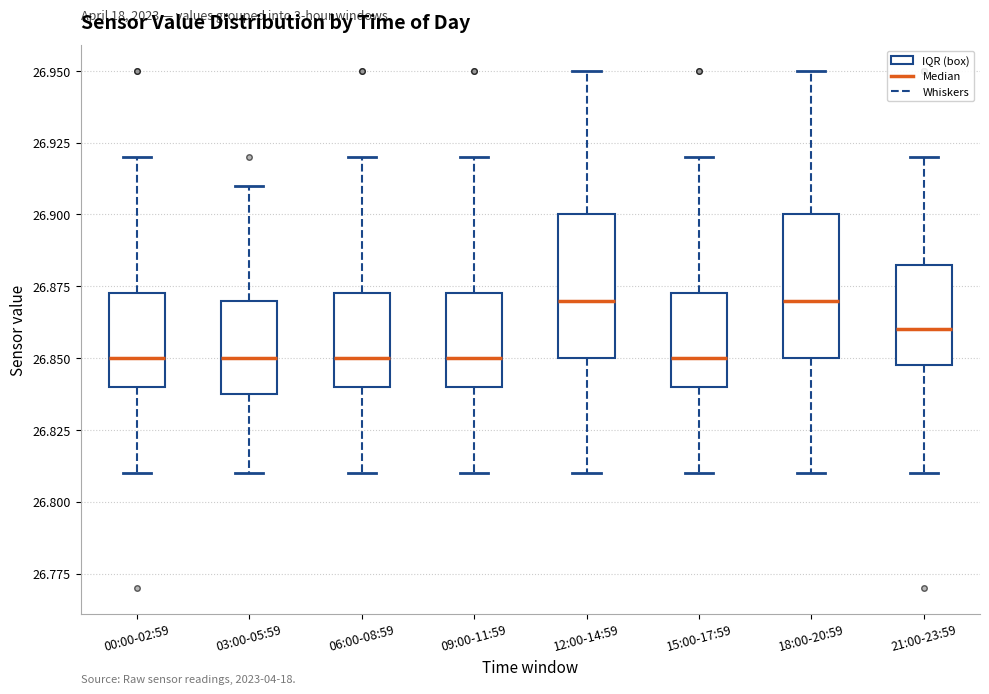

Reading left to right, read every box against the y-axis: the position of its median line, the range the box covers, and the ends of its whiskers. The values are not printed on the chart, so give them approximately, as read against the axis.

00:00-02:59: median 26.850, box 26.840 to 26.875, whiskers 26.810 to 26.920
03:00-05:59: median 26.850, box 26.840 to 26.870, whiskers 26.810 to 26.910
06:00-08:59: median 26.850, box 26.840 to 26.875, whiskers 26.810 to 26.920
09:00-11:59: median 26.850, box 26.840 to 26.875, whiskers 26.810 to 26.920
12:00-14:59: median 26.870, box 26.850 to 26.900, whiskers 26.810 to 26.950
15:00-17:59: median 26.850, box 26.840 to 26.875, whiskers 26.810 to 26.920
18:00-20:59: median 26.870, box 26.850 to 26.900, whiskers 26.810 to 26.950
21:00-23:59: median 26.860, box 26.850 to 26.885, whiskers 26.810 to 26.920